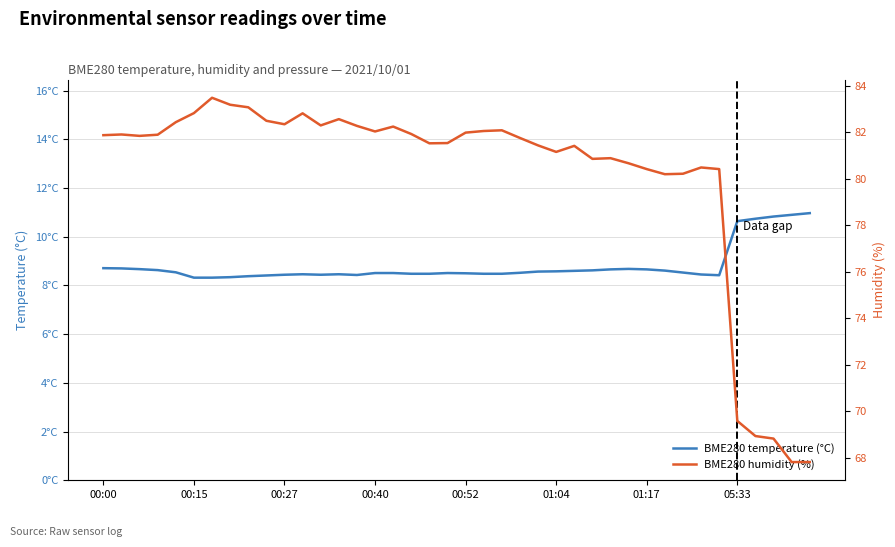

What is the label of the 14th point from the left?

13